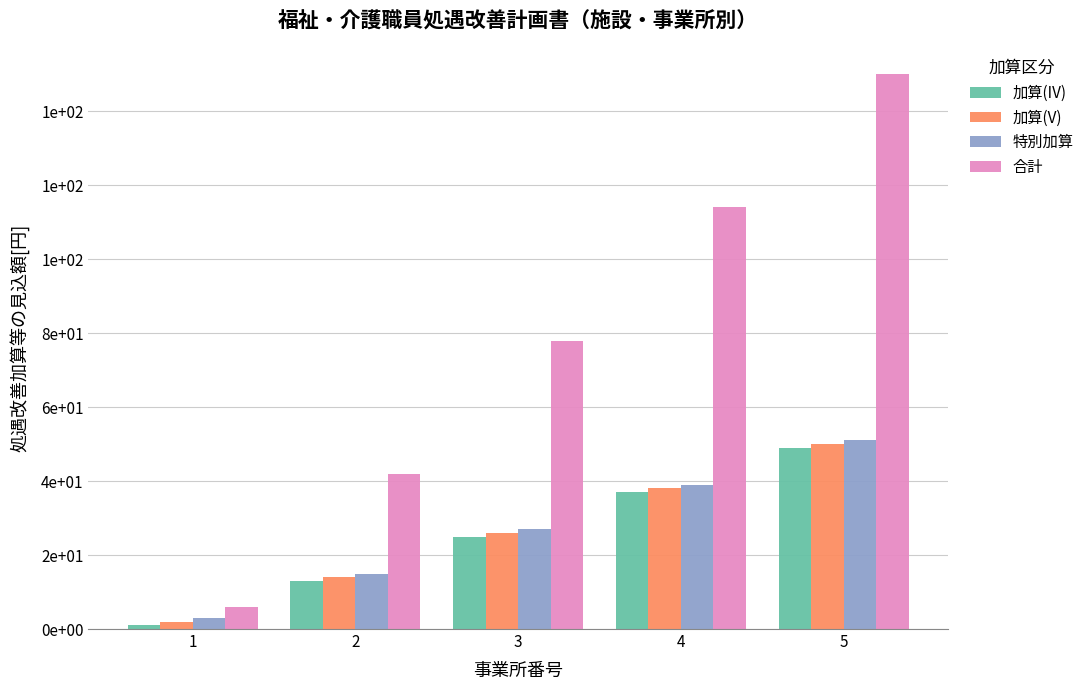

Does the chart contain stacked bars?

No